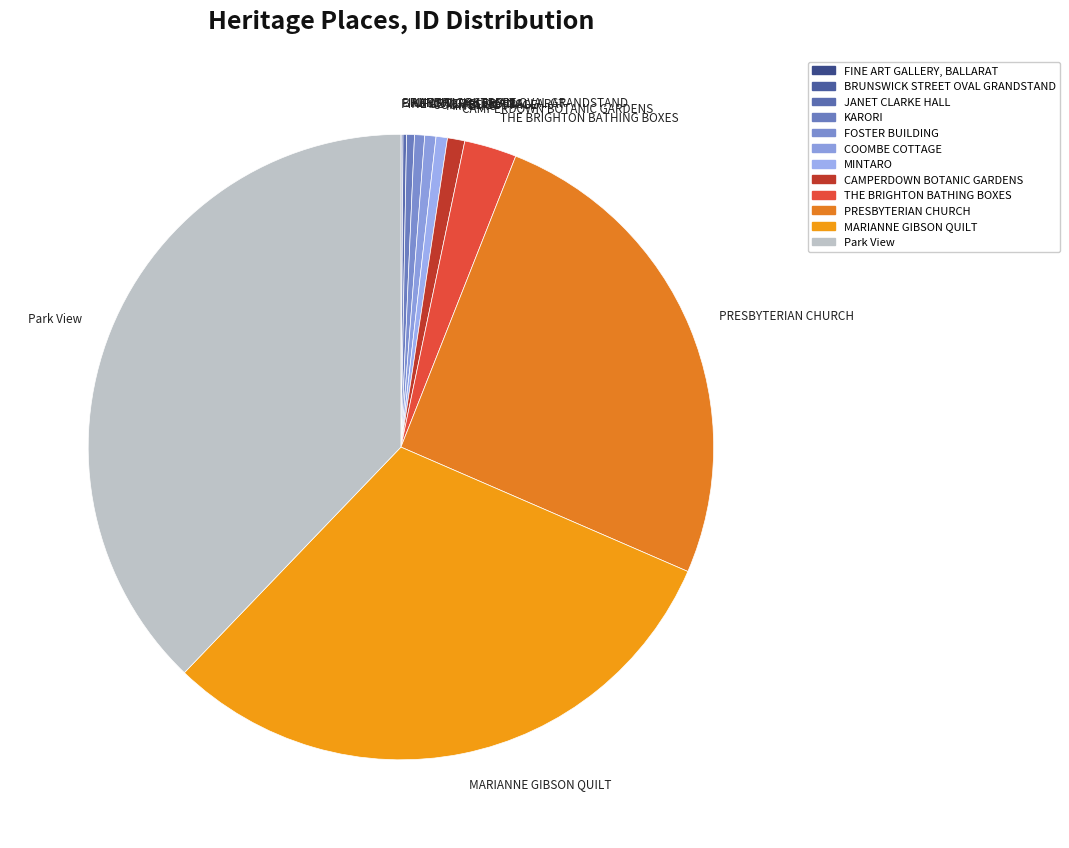

What is the largest slice in the pie chart?

Park View